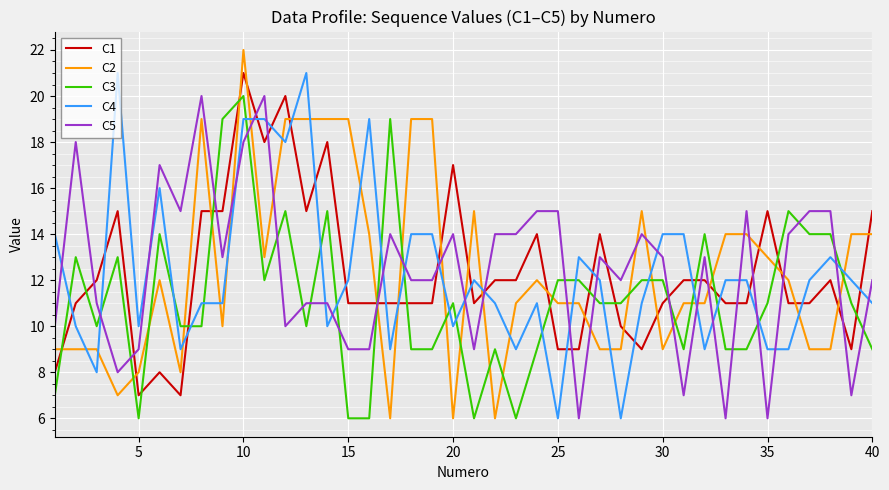

What is the smallest value displayed?

6